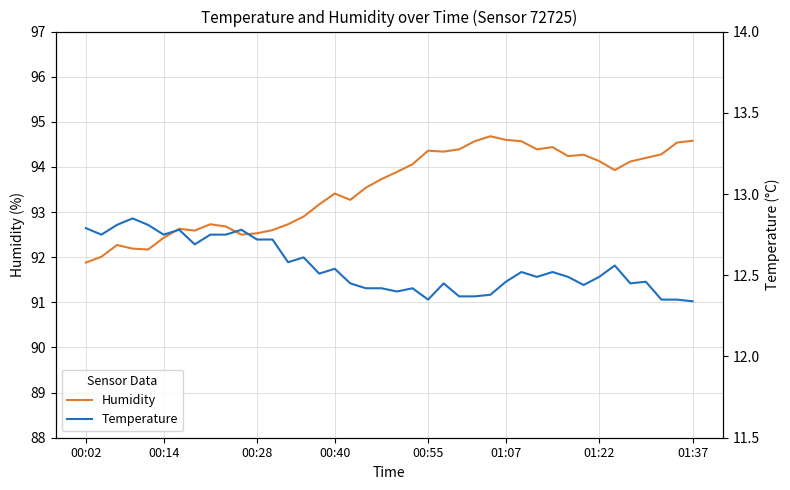

What is the minimum value for Humidity?

91.9